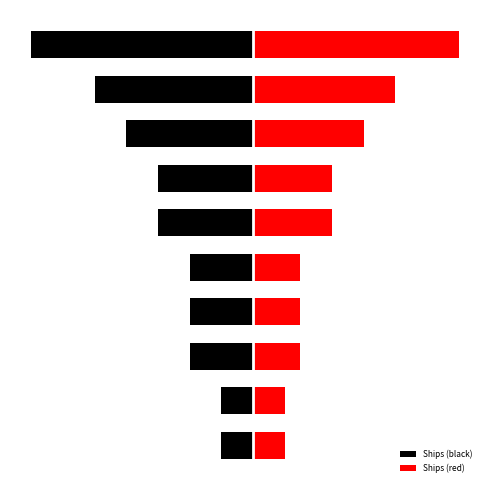

The value at Victorian Heritage Register is 3. True or false?

False